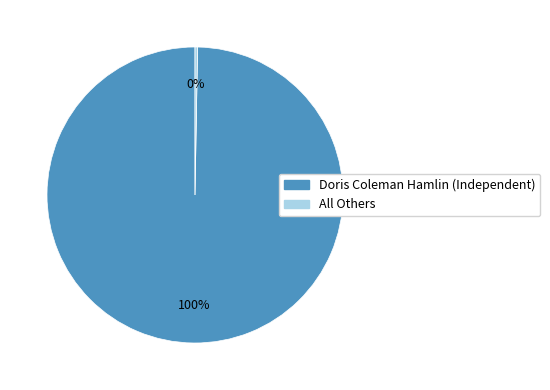

How many slices are in this pie chart?

2